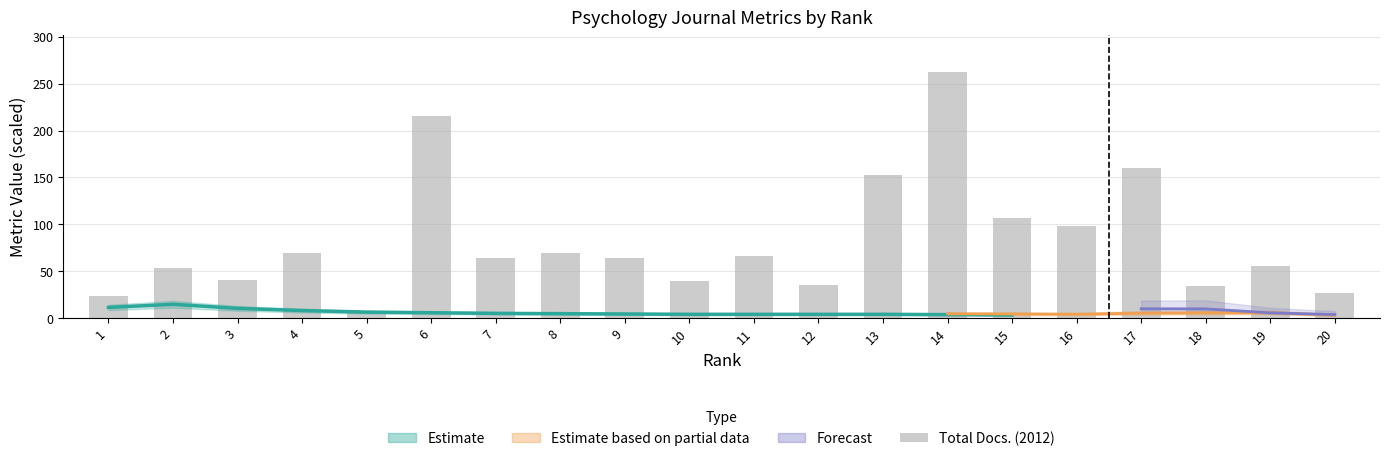

Between 13 and 11, which is larger?

13